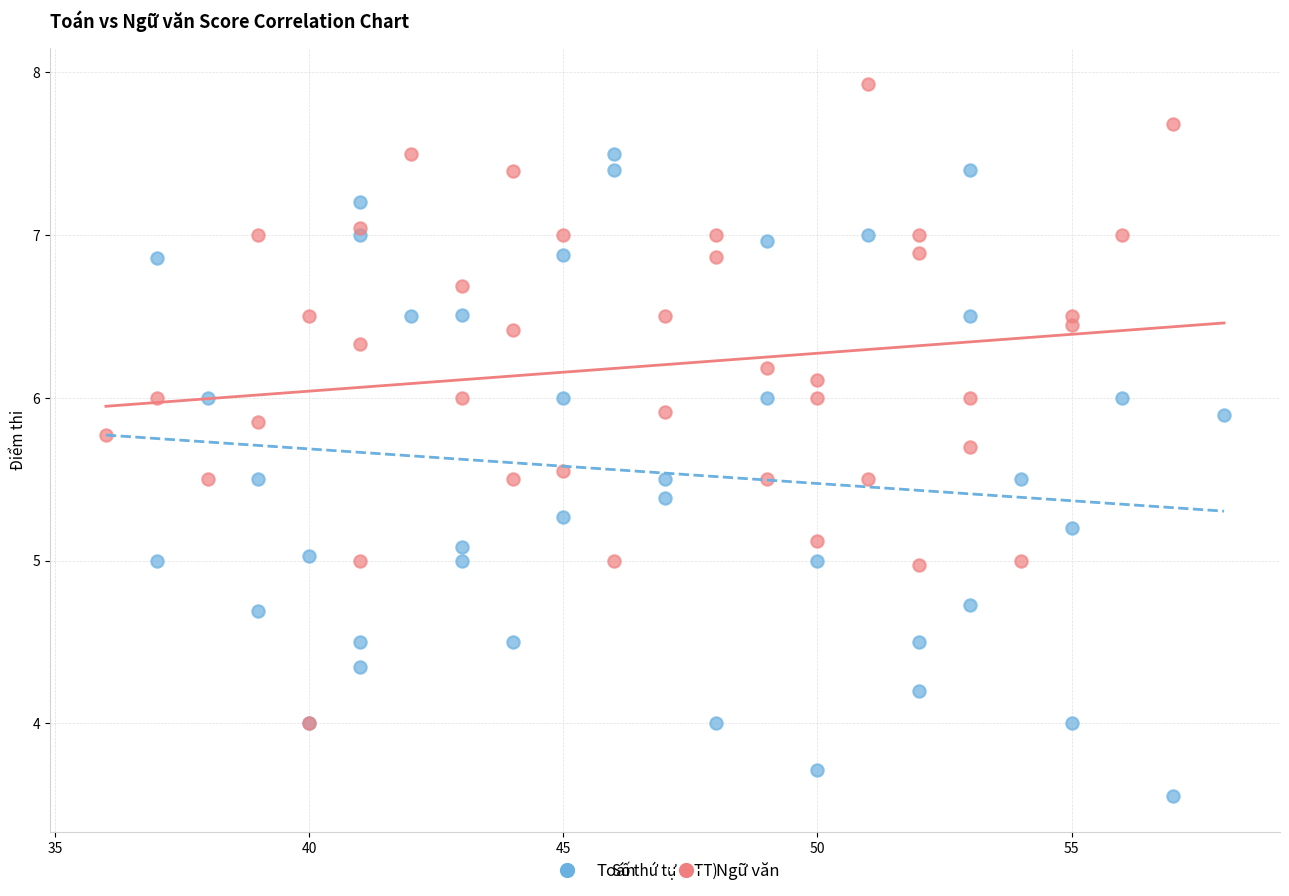

Which series contains the highest Y value?

Ngữ văn